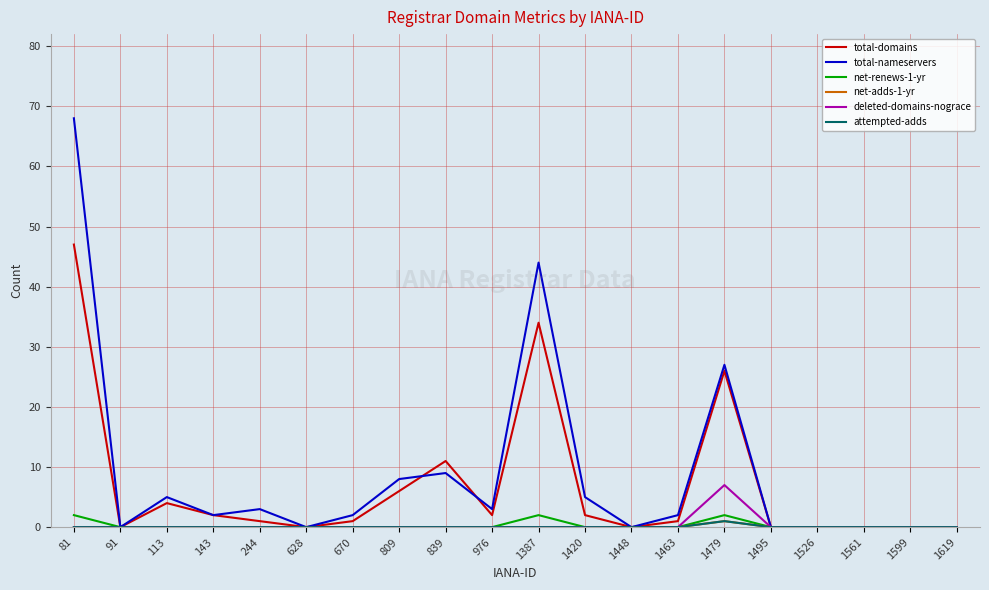

Does the chart have visible grid lines?

Yes